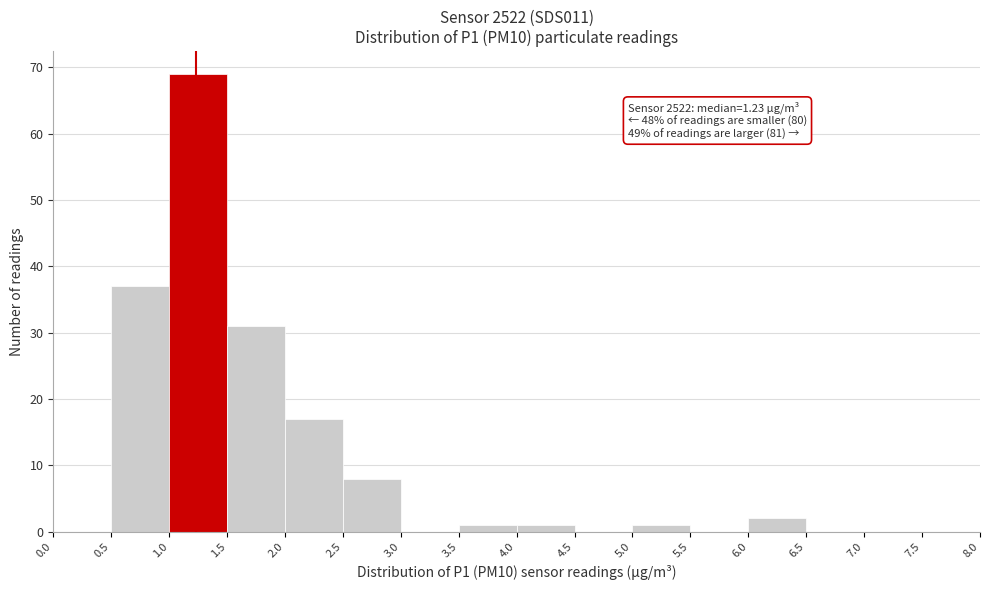

Over which range of the x-axis is the bar tallest?

1.0 to 1.5